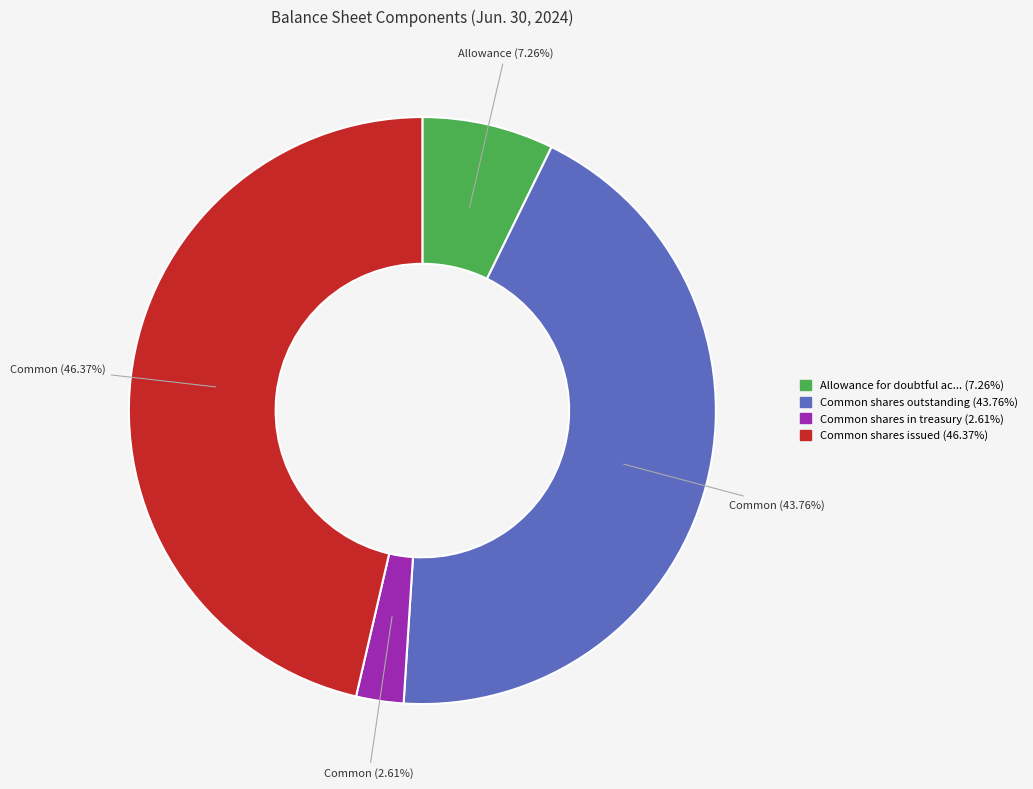

Is there a majority slice in this chart?

No